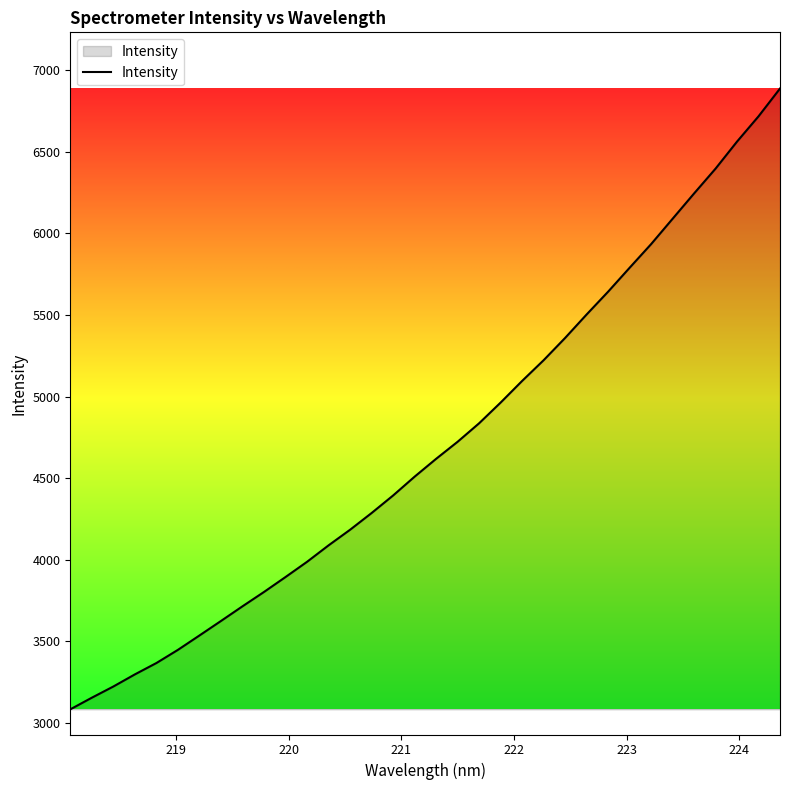

Does the chart display data point markers on the line(s)?

No